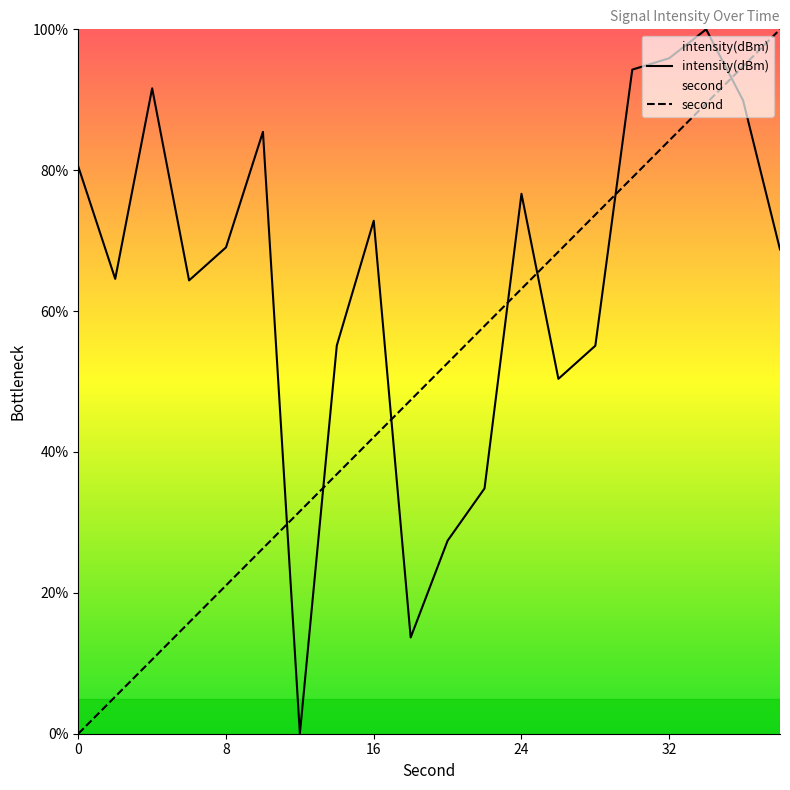

What is the greatest value displayed?

100.0